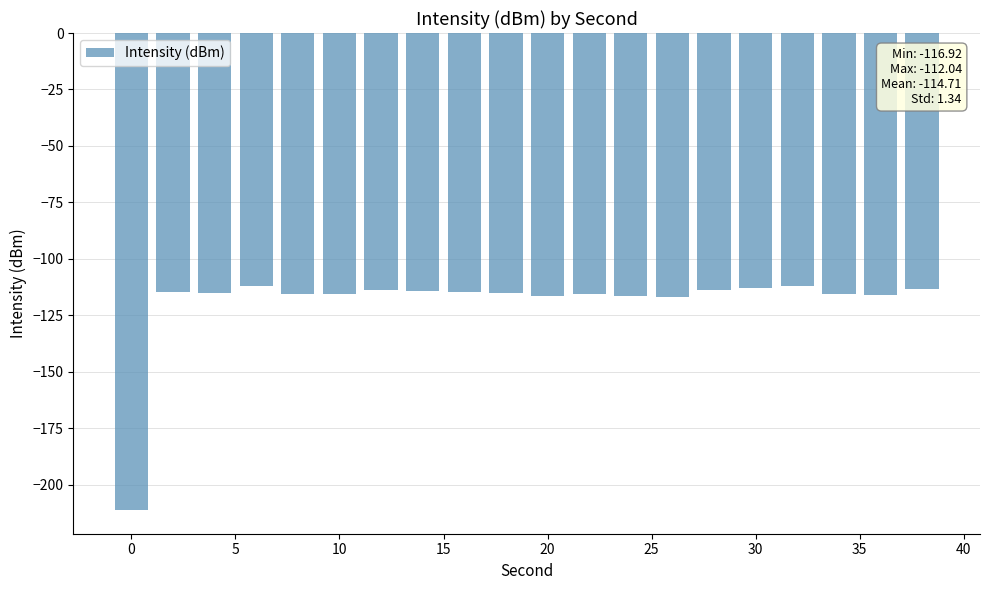

What is the value of the 19th bar from the left?

-115.8